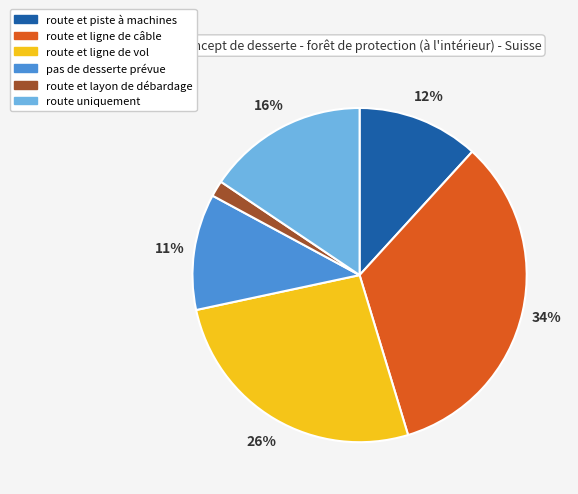

Do route et ligne de vol and route et layon de débardage together represent more than half of the pie?

No